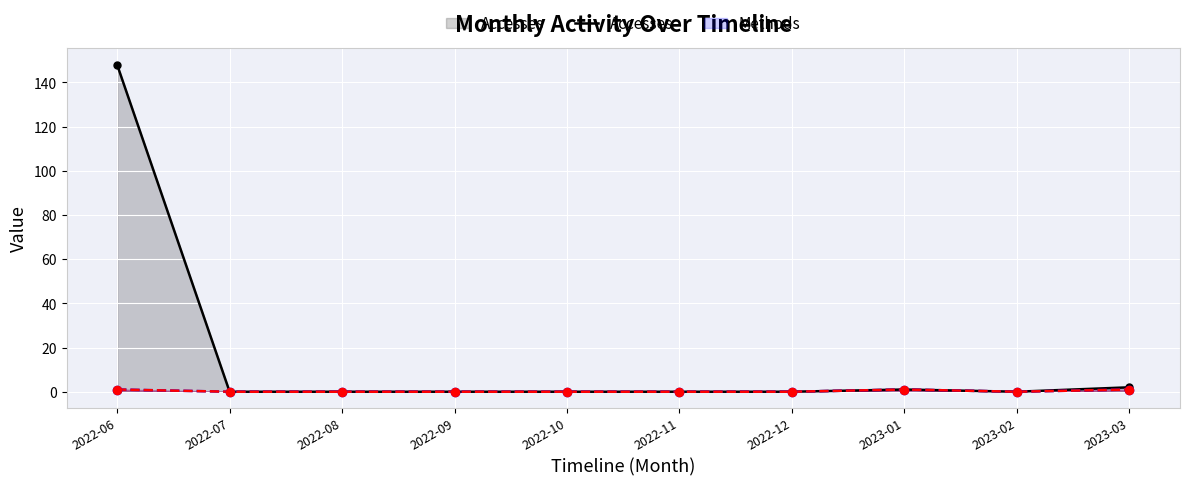

At which category is the sum across all series the highest?

2022-06